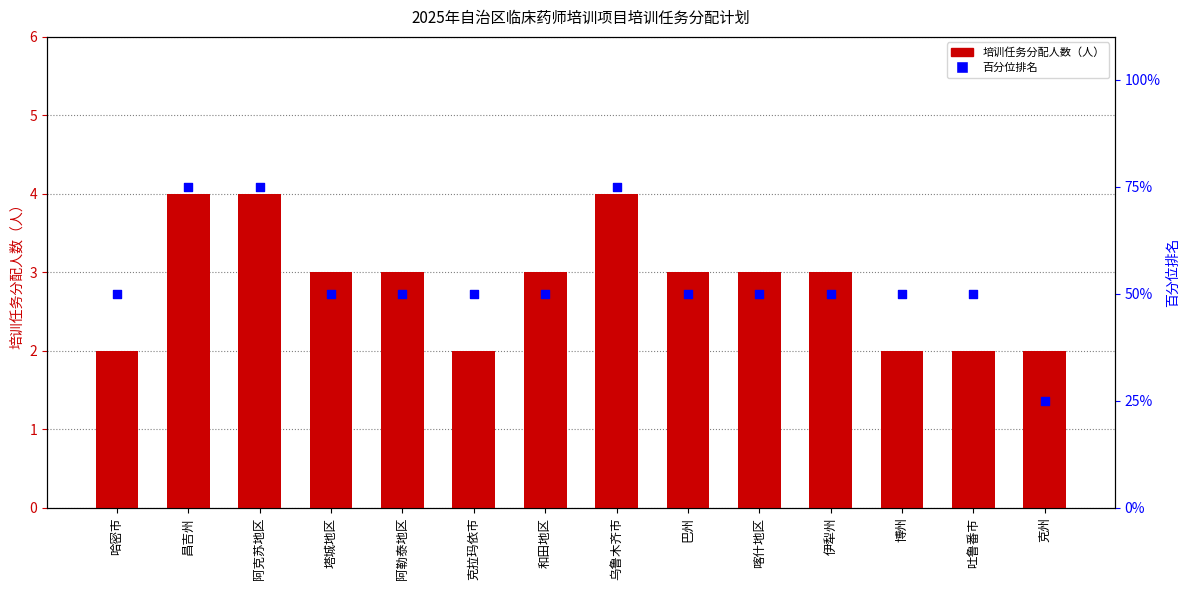

Is the value of 百分位排名 at 塔城地区 greater than the value of 培训任务分配人数（人） at 吐鲁番市?

Yes